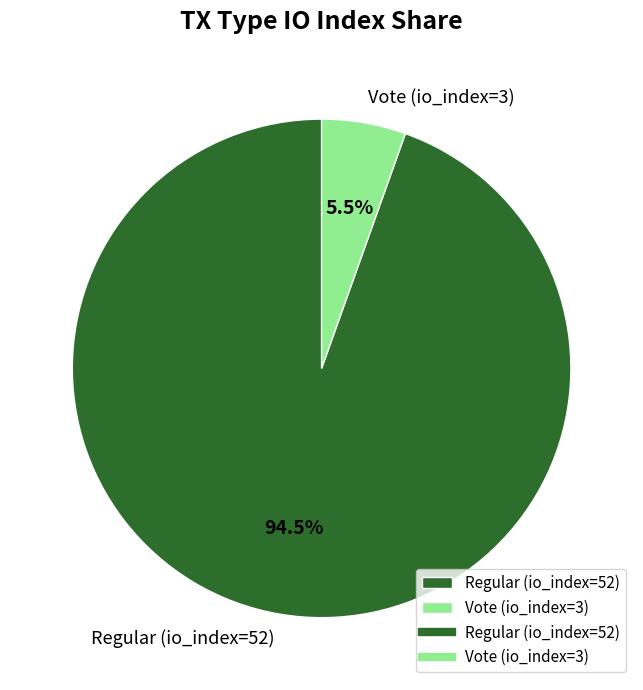

Approximately how many times larger is the value at Vote (io_index=3) compared to Regular (io_index=52)?

0.1